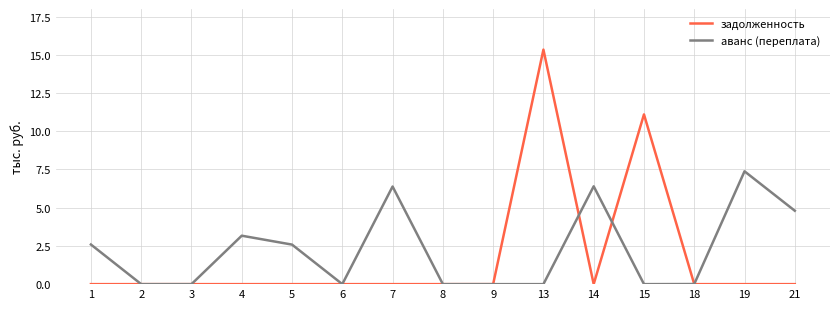

The value of задолженность at 18 is -8.2. True or false?

False